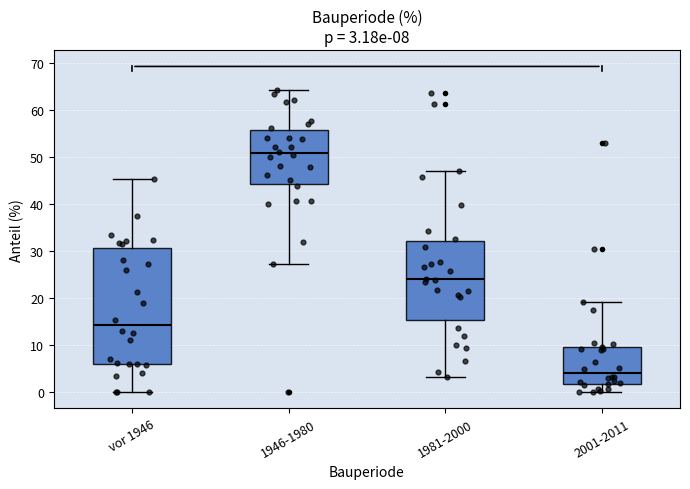

Which box has the lowest median line?

2001-2011